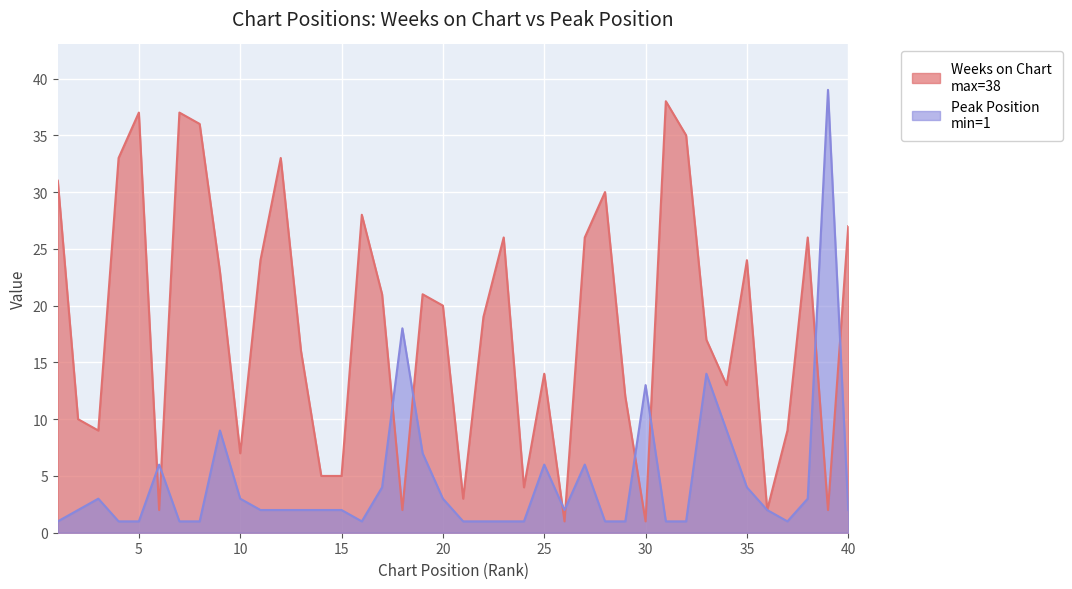

What is the sum of all Peak Position values?

180